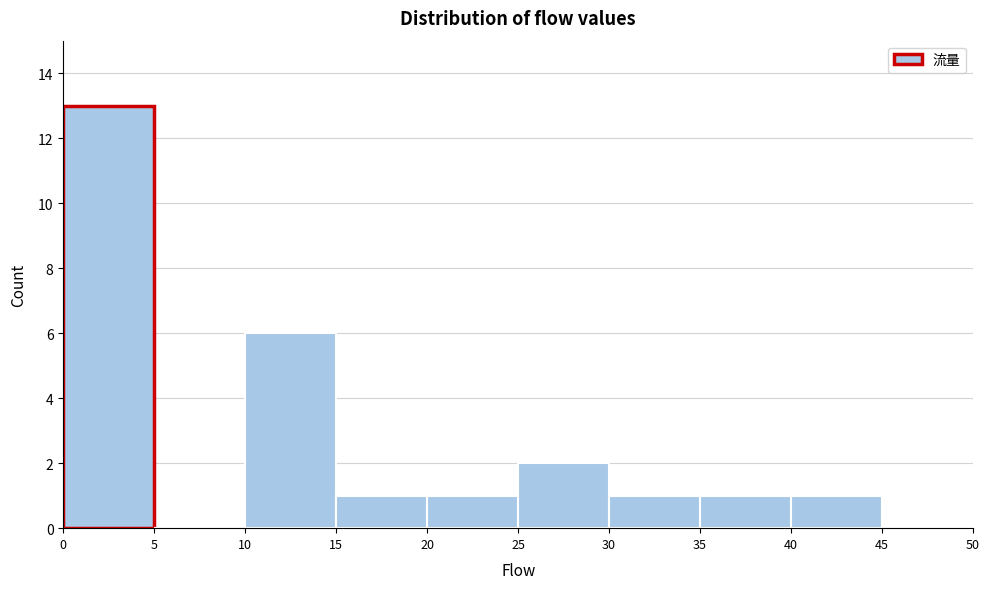

Over which range of the x-axis is the bar tallest?

0 to 5